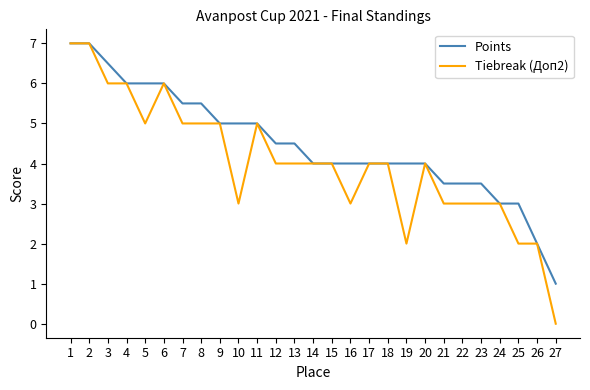

How many categories are shown in the chart?

27